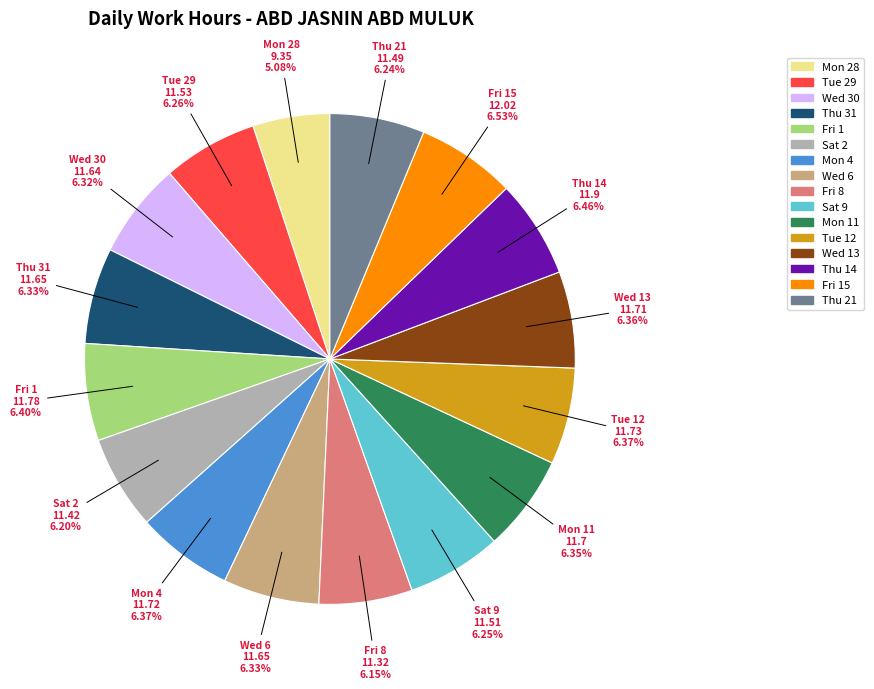

Does any single category account for the majority?

No